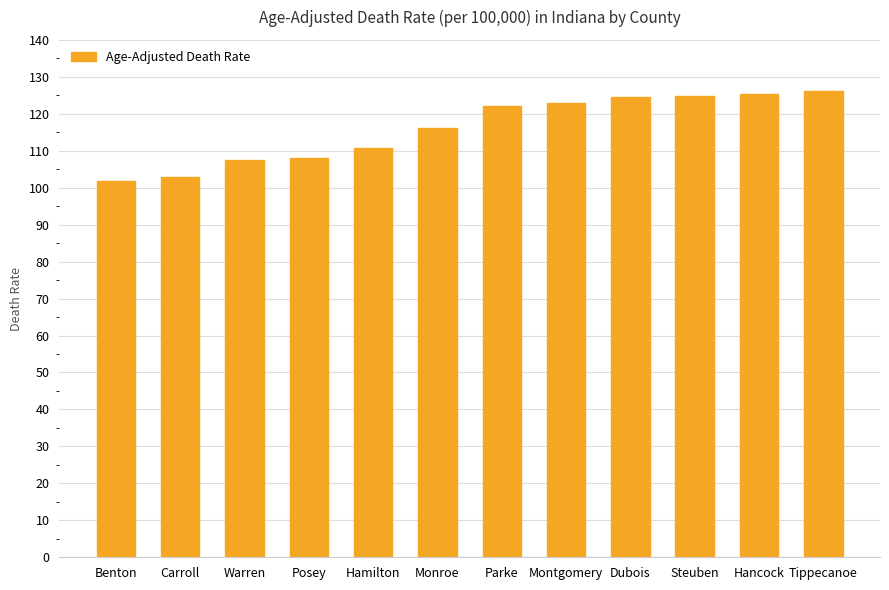

What is the difference between the maximum and minimum values?

24.3